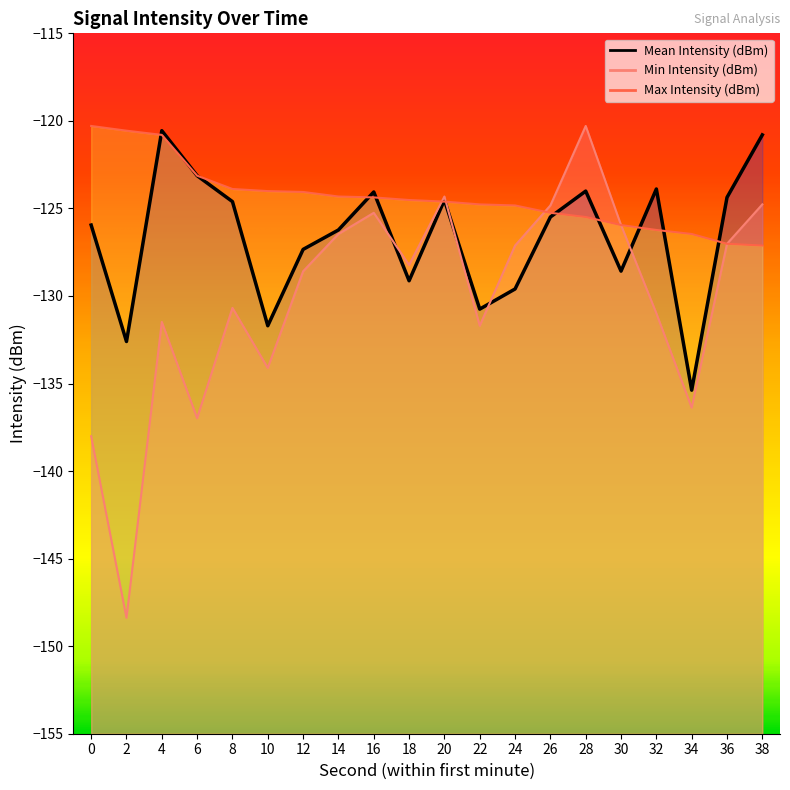

Where do Max Intensity (dBm) and Min Intensity (dBm) first cross each other?

18 and 20